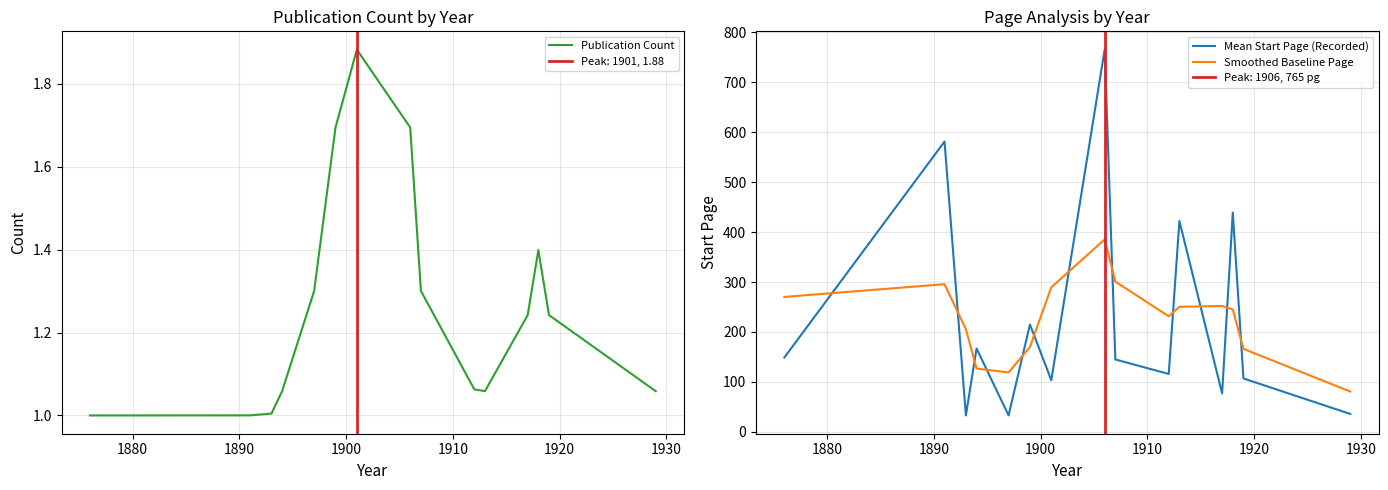

What is the value of the Smoothed Baseline Page point at the 3rd from the left?

205.7